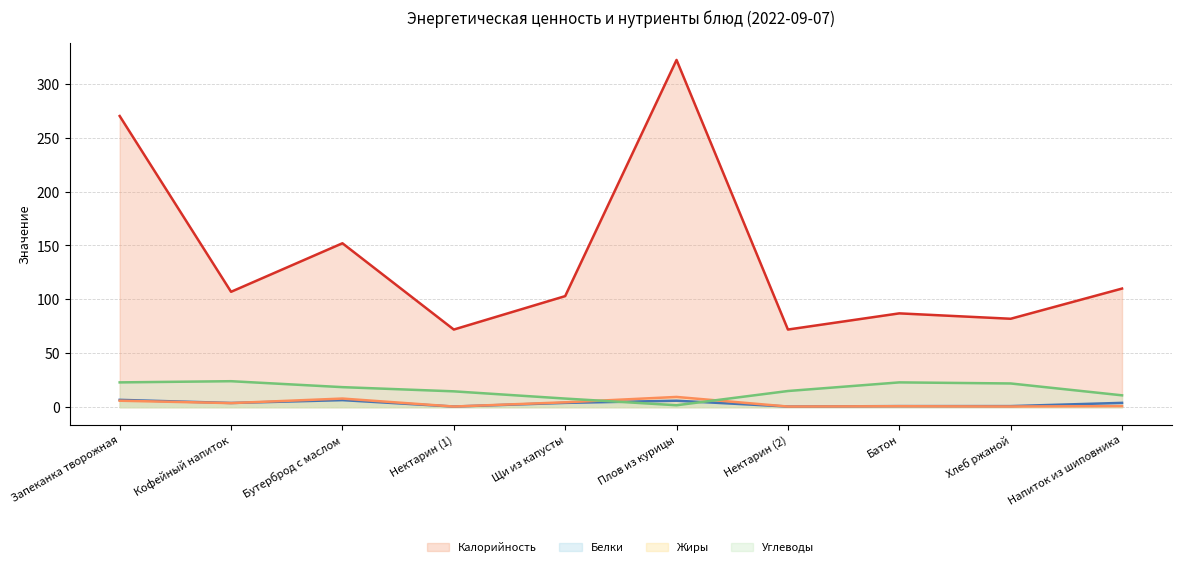

What is the value of the Углеводы (линия) point at the 2nd from the left?

24.1